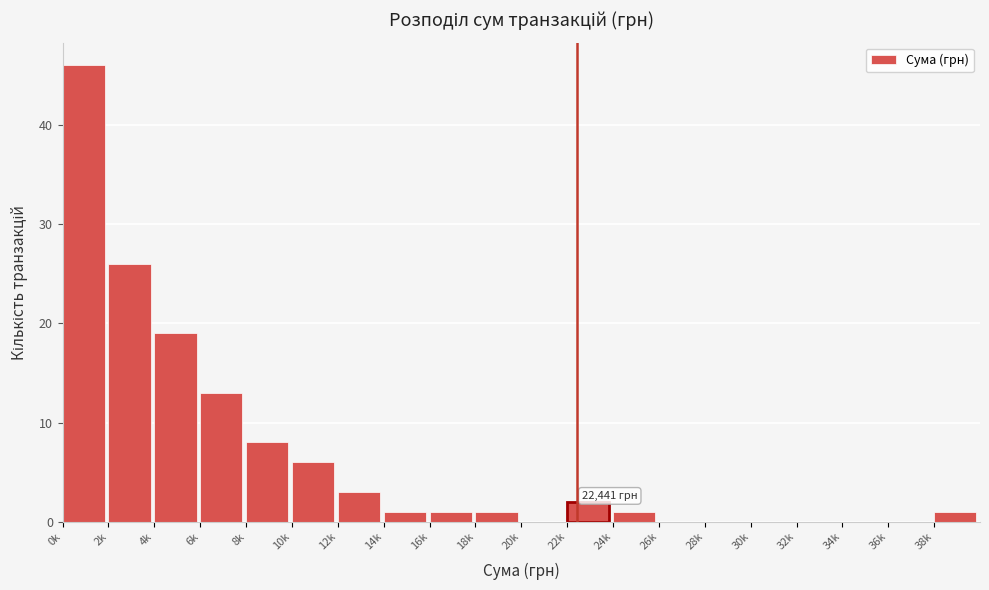

Reading left to right, list all the values displayed in this chart.

0k=46	2k=26	4k=19	6k=13	8k=8	10k=6	12k=3	14k=1	16k=1	18k=1	20k=0	22k=2	24k=1	26k=0	28k=0	30k=0	32k=0	34k=0	36k=0	38k=1